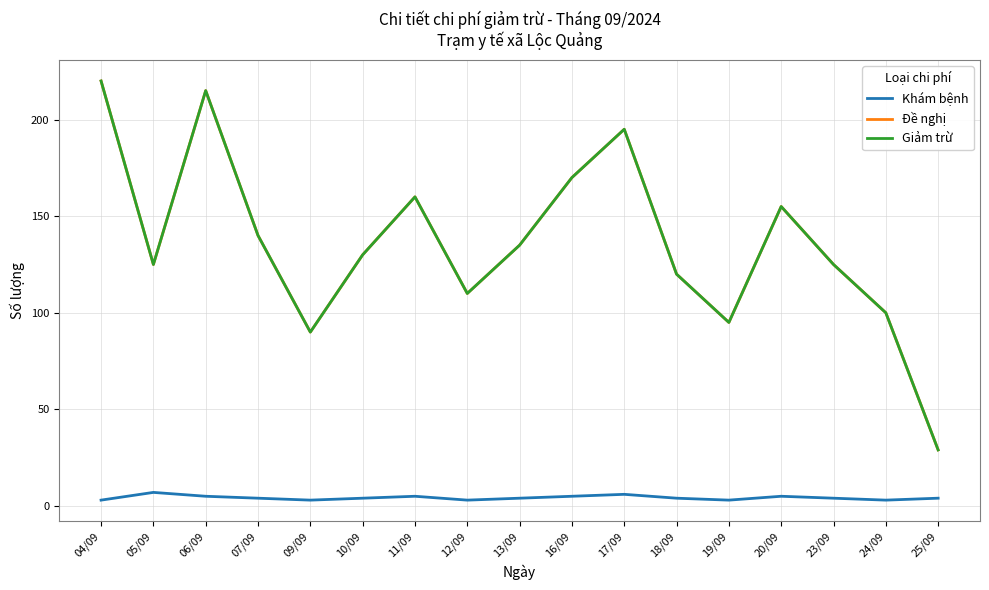

What is the difference between the second highest and second lowest values in the Giảm trừ series?

125